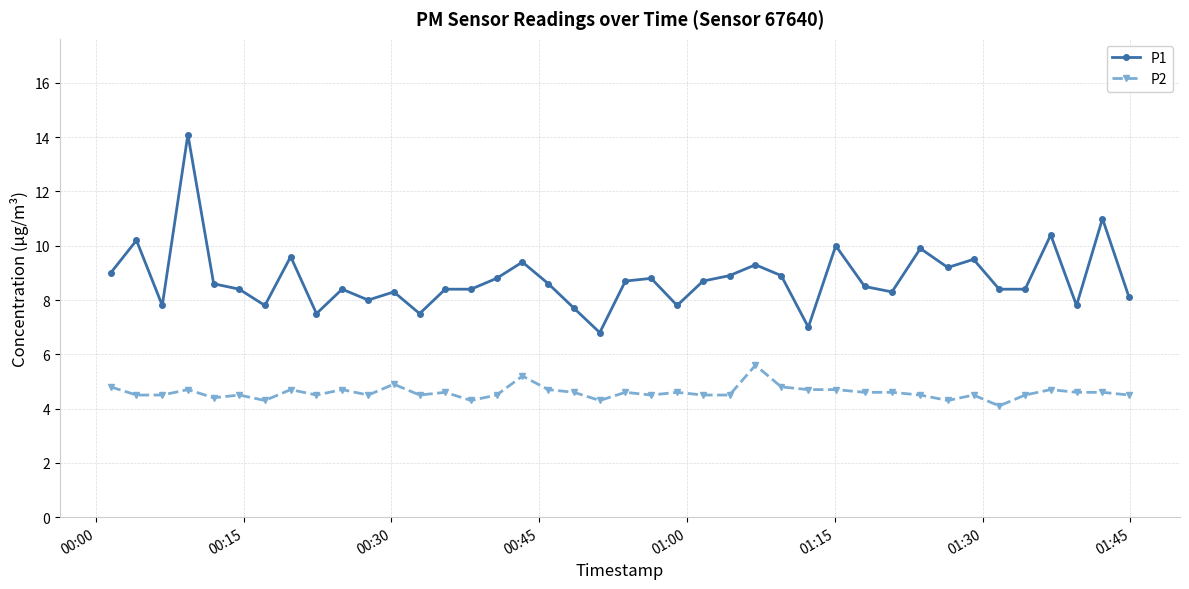

Does the chart have visible grid lines?

Yes